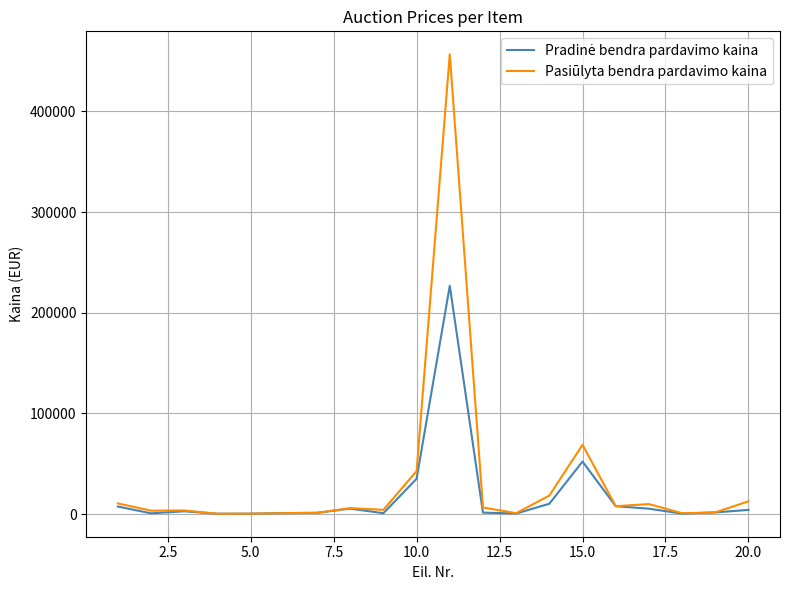

Which series has the largest range (max minus min)?

Pasiūlyta bendra pardavimo kaina